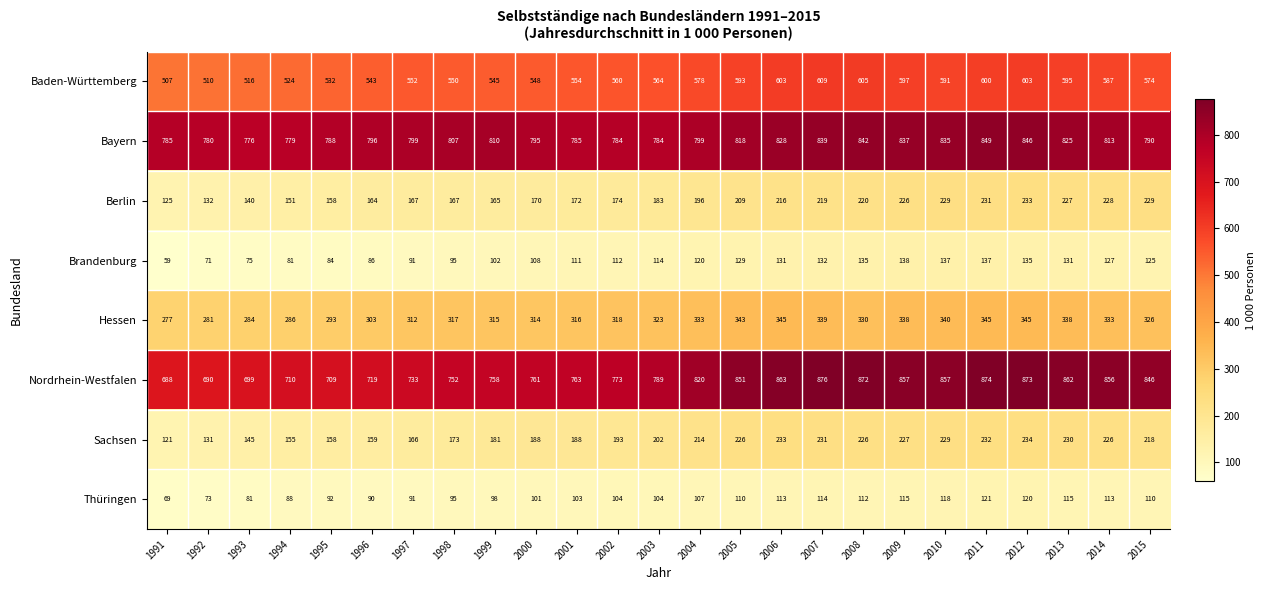

The value of Hessen at 2000 is 314. True or false?

True